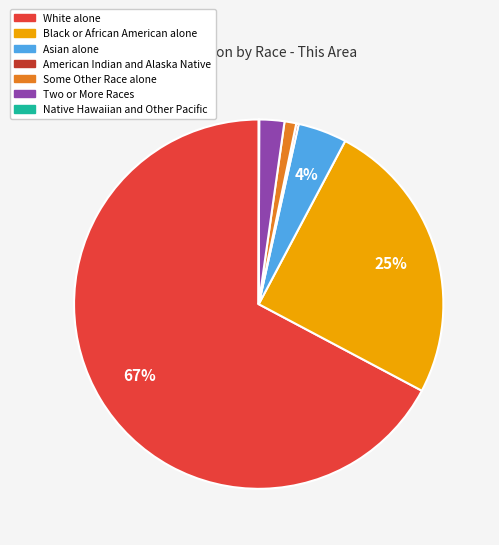

Which slice is the largest?

White alone